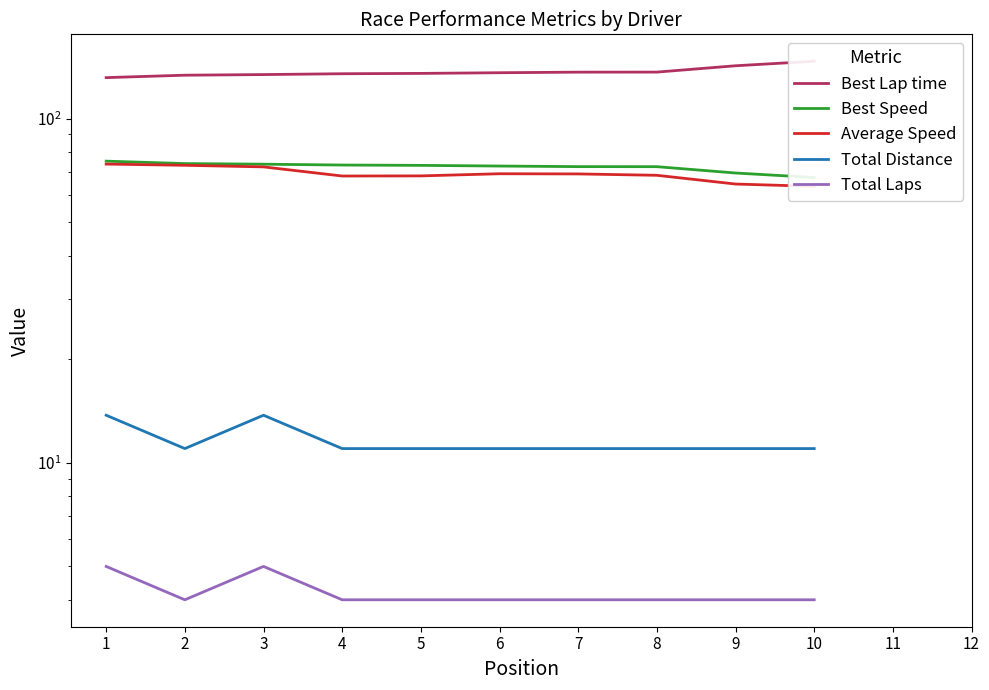

True or false: Average Speed and Best Lap time cross at least once.

False